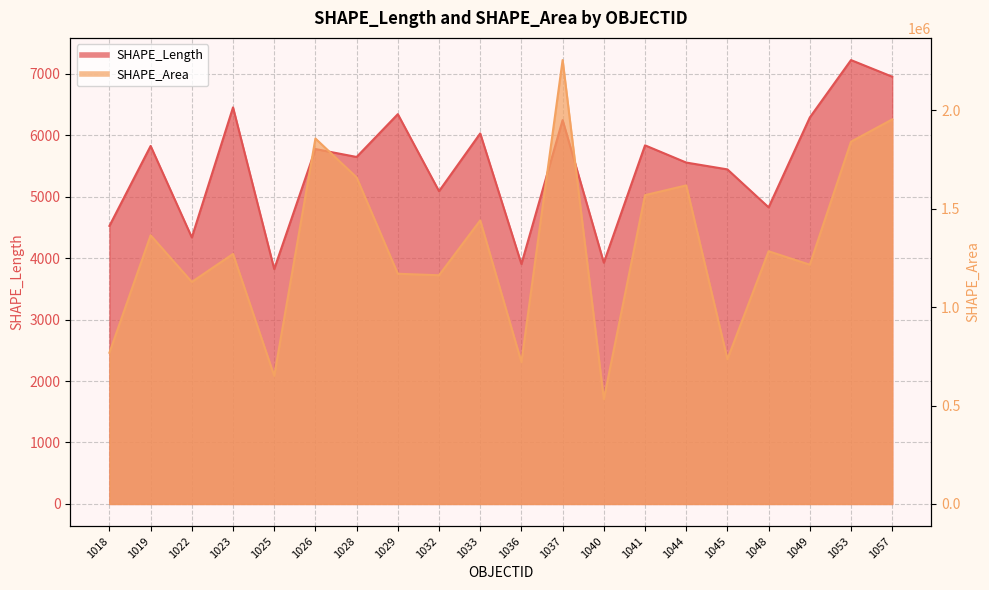

At how many categories does at least one series exceed 428992?

20